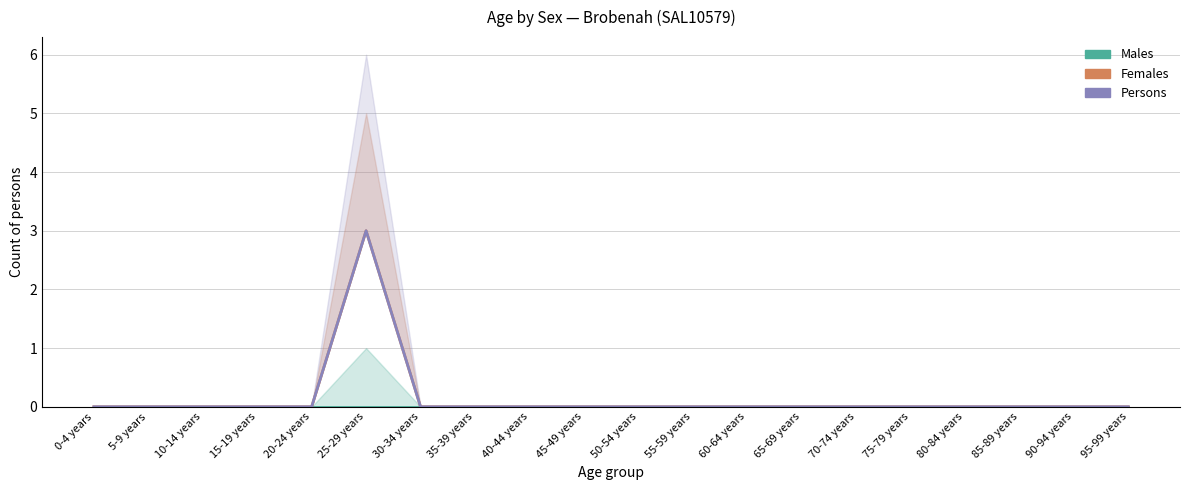

Which category has the lowest value across all series?

0-4 years